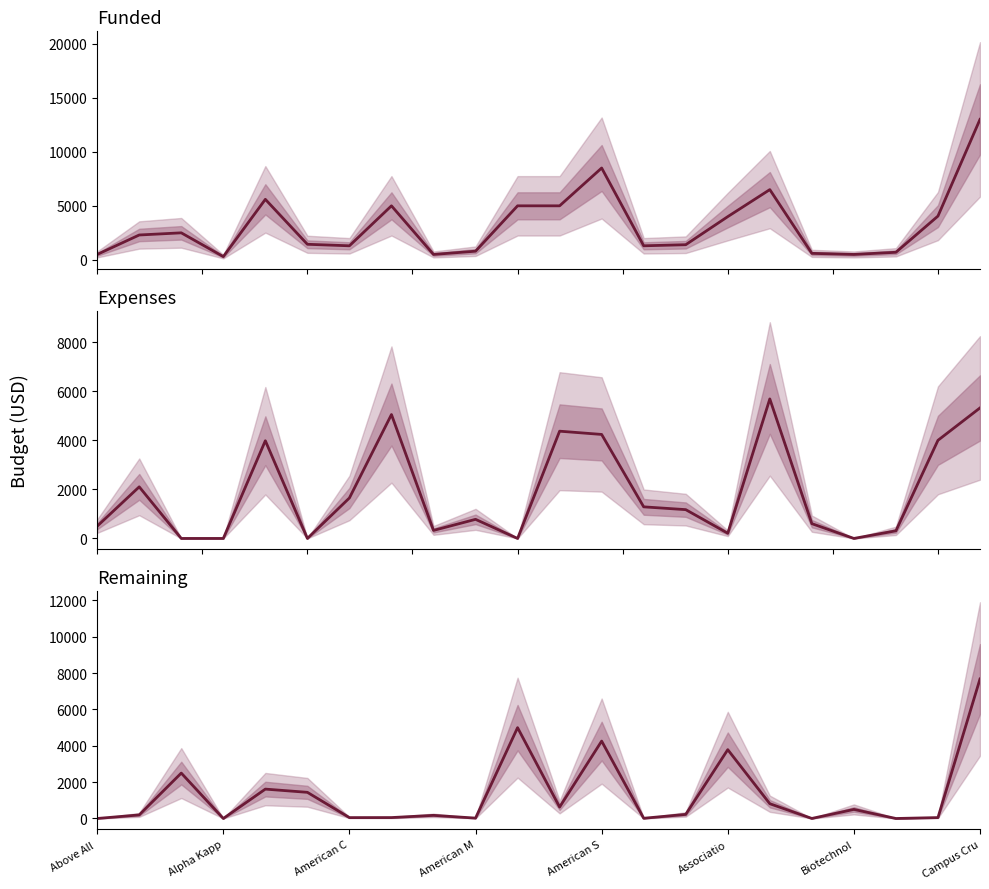

What is the label of the 22nd point from the right?

Above All 